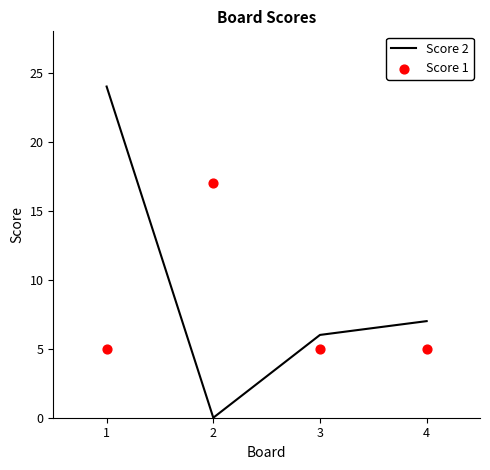

Which series reaches the maximum Y coordinate?

Score 2